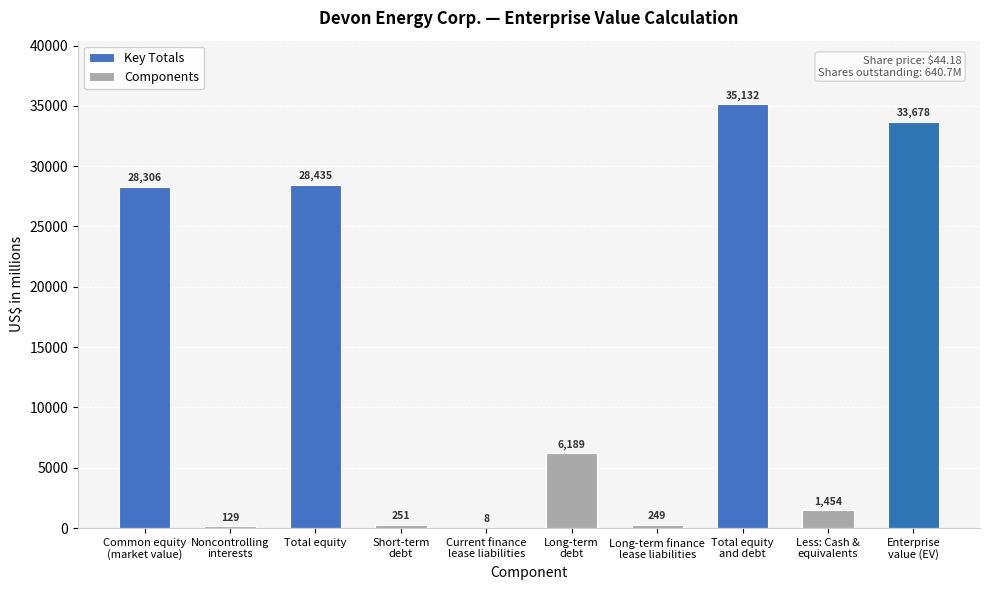

What is the sum of all values?

133831